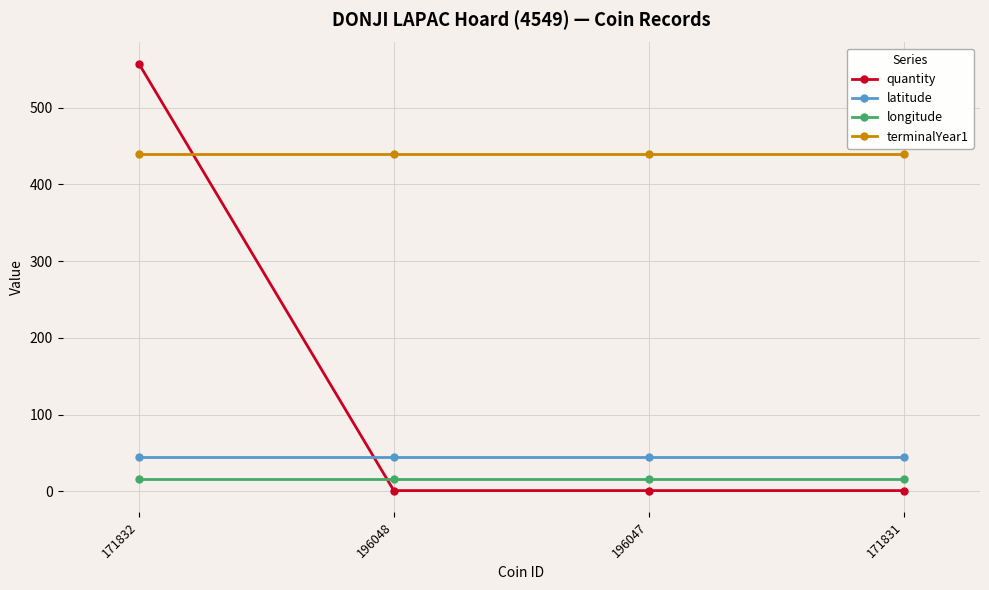

What is the difference between the highest and lowest values at 171831?

439.0